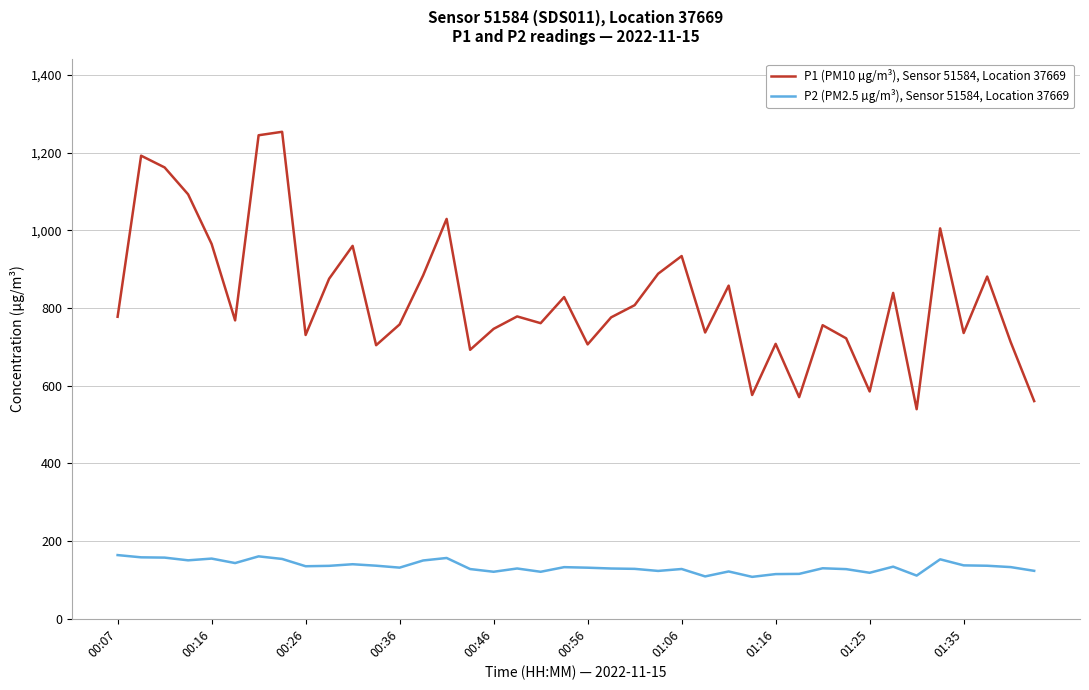

How many interior local valleys does the P1 (PM10 µg/m³), Sensor 51584, Location 37669 series have?

12